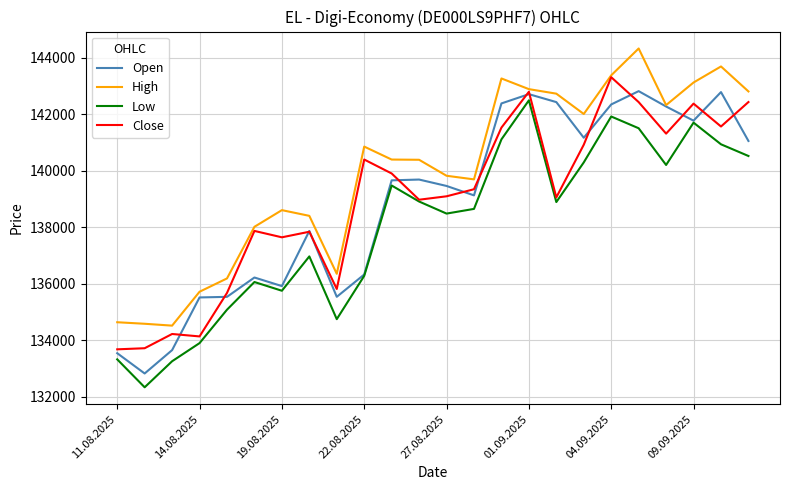

True or false: Low and High intersect in this chart.

False